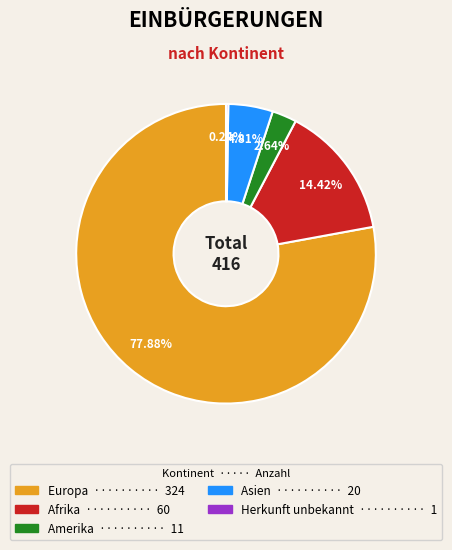

Does any single category account for the majority?

Yes